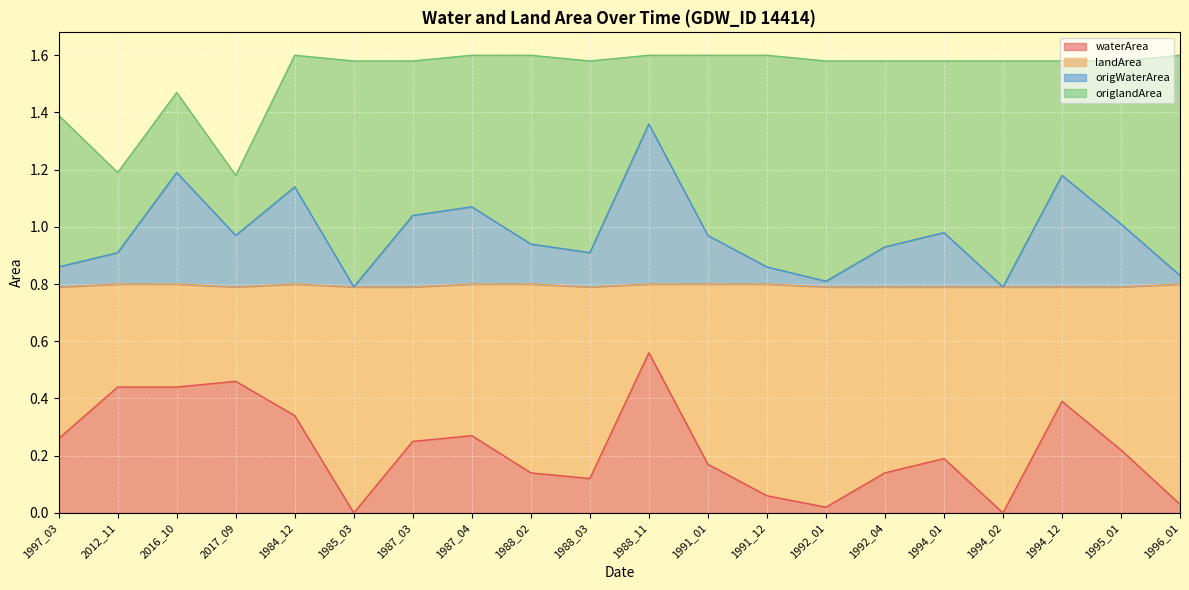

How many categories are shown in the chart?

20